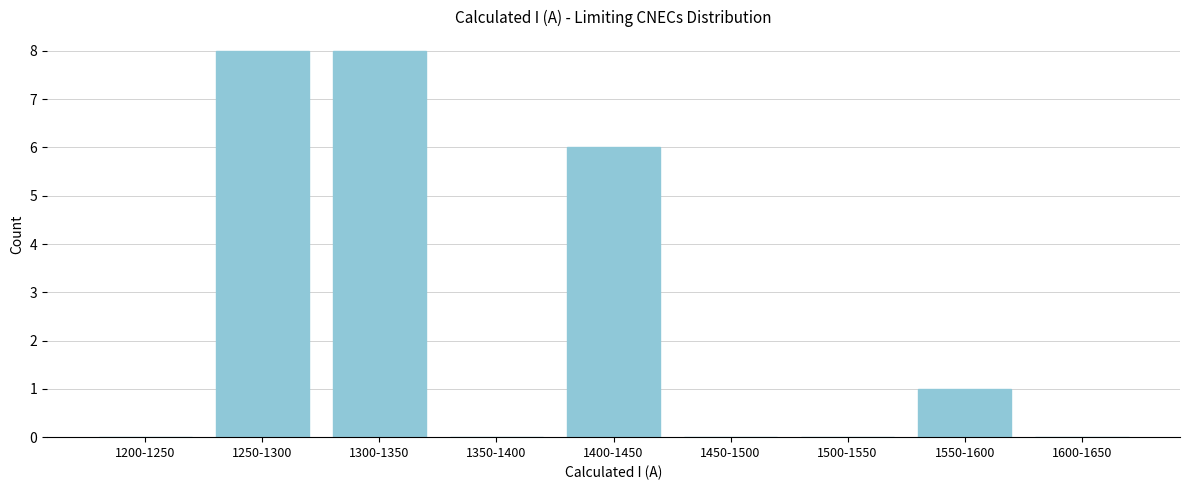

Reading left to right, transcribe all the data shown in this chart.

1200-1250=0	1250-1300=8	1300-1350=8	1350-1400=0	1400-1450=6	1450-1500=0	1500-1550=0	1550-1600=1	1600-1650=0